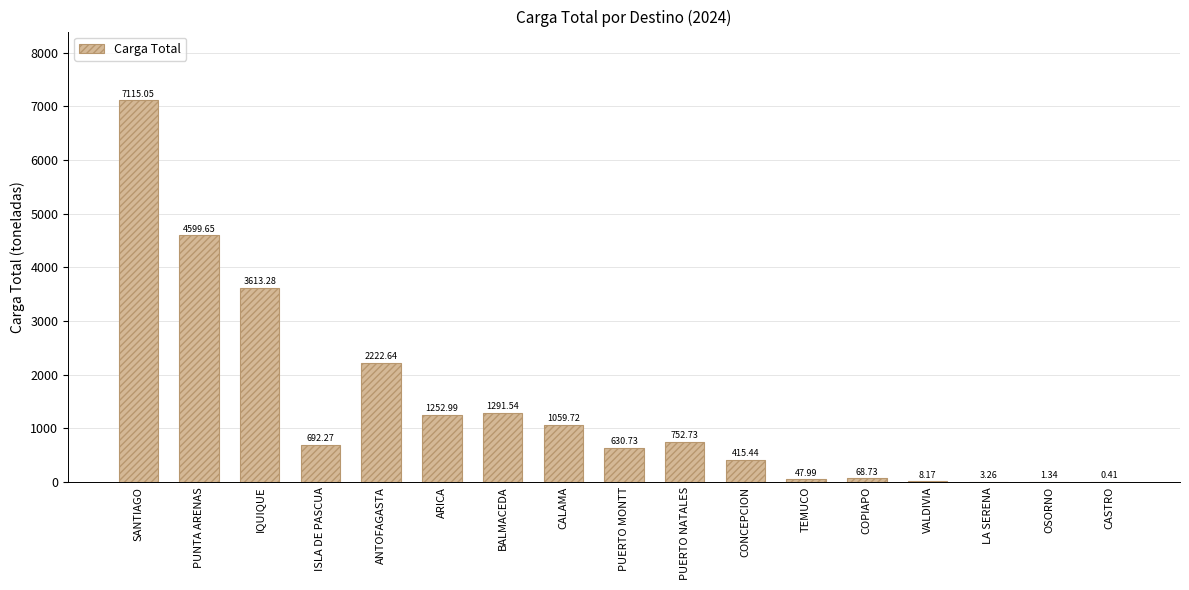

Which label corresponds to the largest value in the chart?

SANTIAGO